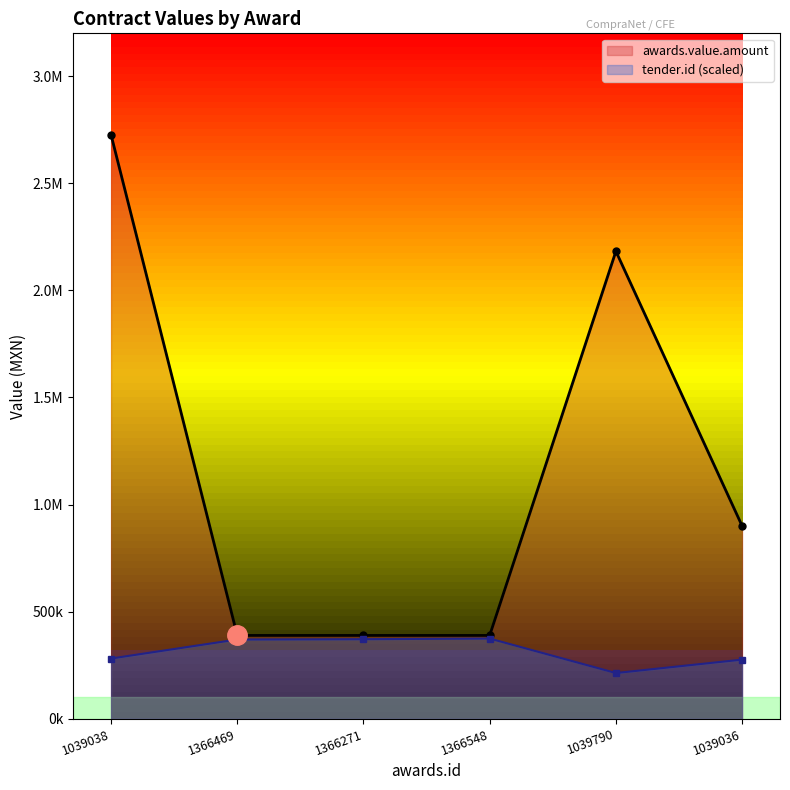

What is the difference between the tender.id values at 1039038 and 1366469?

88775.4